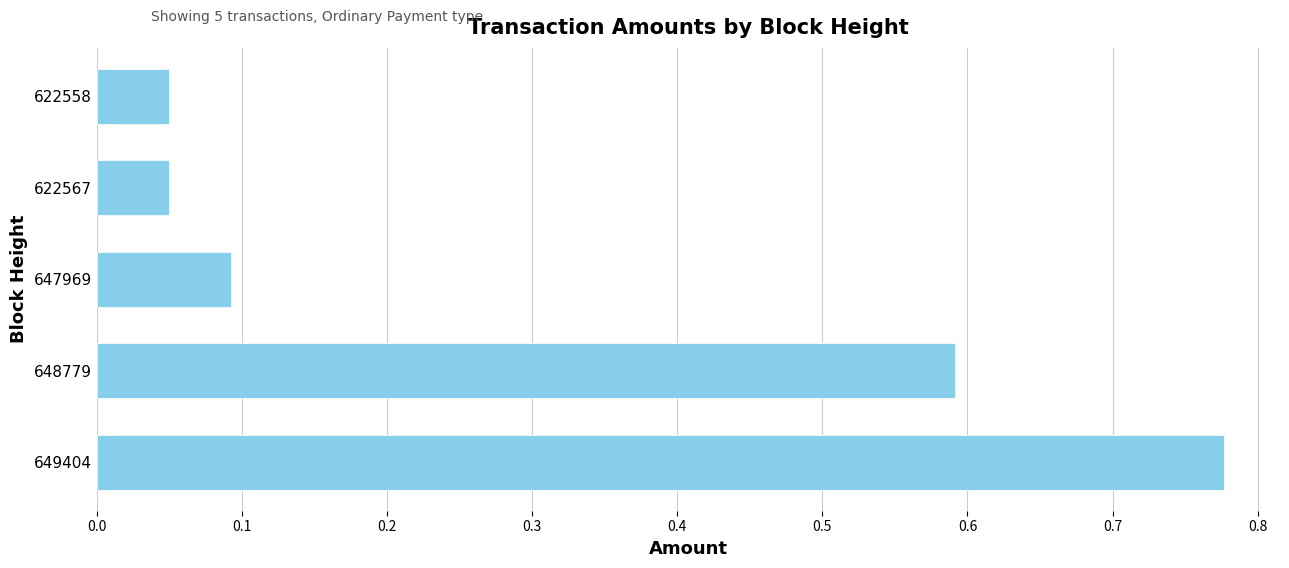

What is the difference between the maximum and minimum values?

0.7